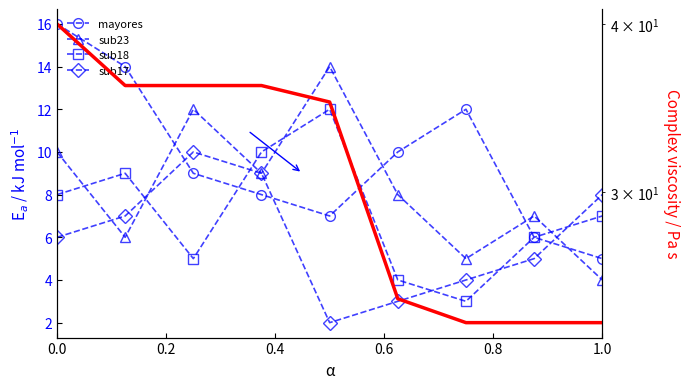

True or false: sub18 has more than 0 points higher than both neighbors.

True